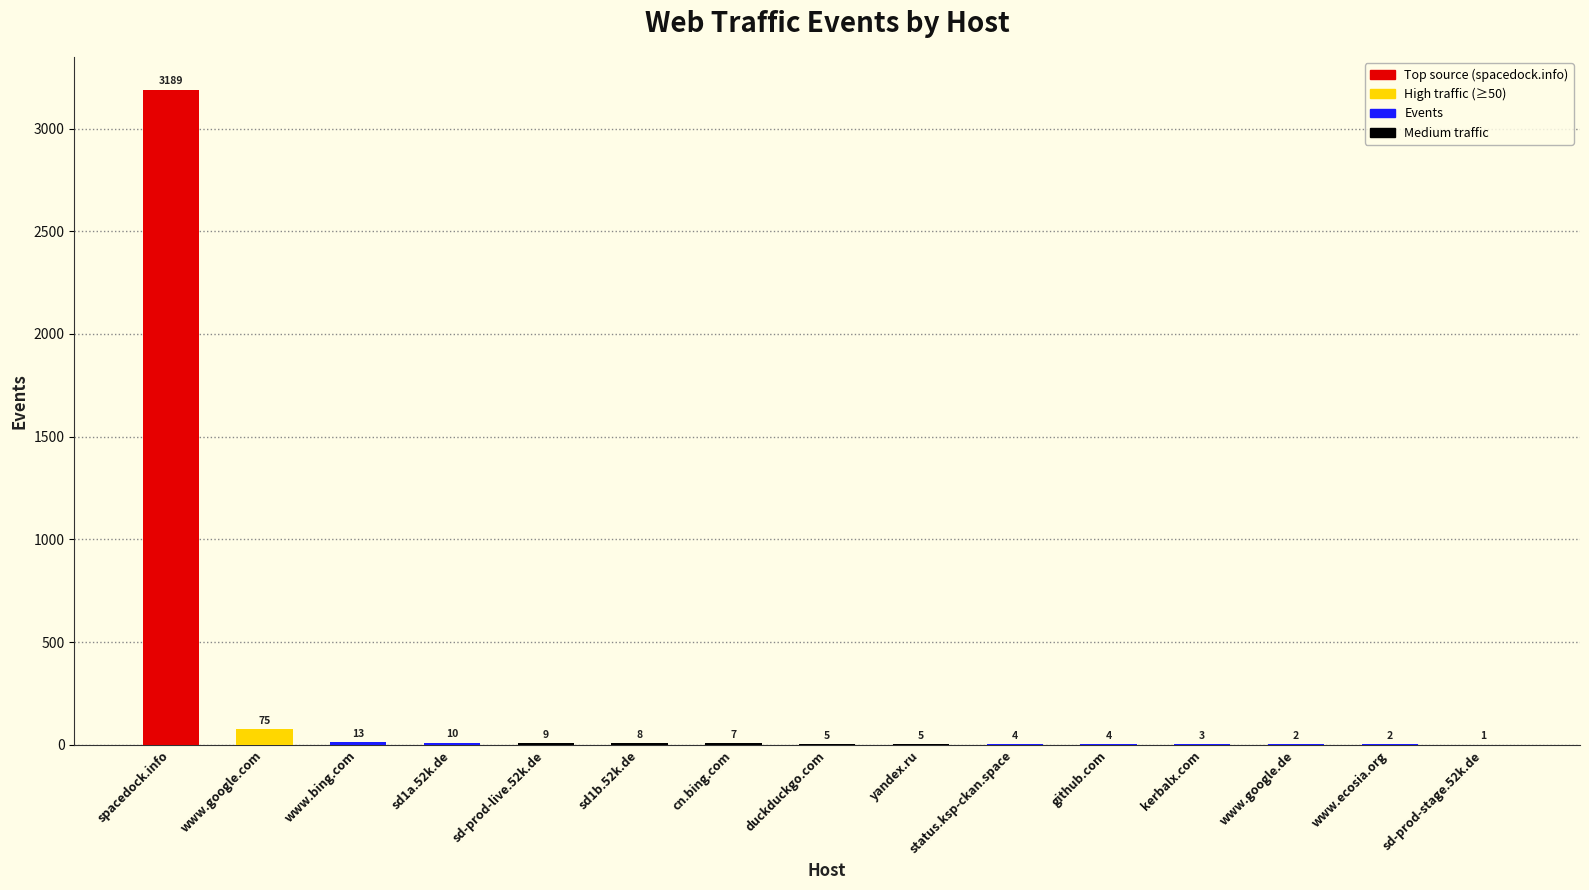

How many categories are shown in the chart?

15